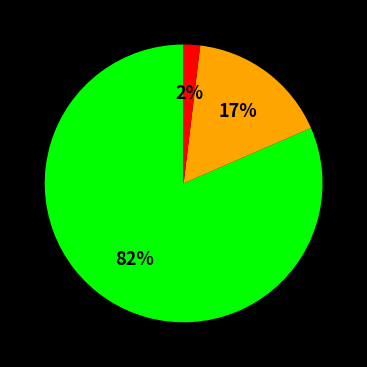

To the nearest percent, what is the average slice percentage?

33%